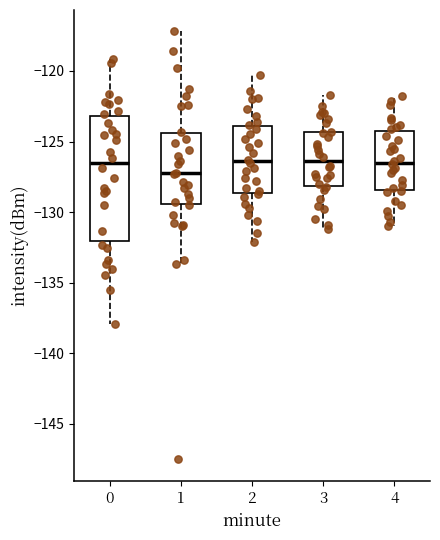

Reading left to right, read every box against the y-axis: the position of its median line, the range the box covers, and the ends of its whiskers. The values are not printed on the chart, so give them approximately, as read against the axis.

0: median -126.5, box -132.0 to -123.0, whiskers -138.0 to -119.0
1: median -127.0, box -129.5 to -124.5, whiskers -133.5 to -117.0
2: median -126.5, box -128.5 to -124.0, whiskers -132.0 to -120.5
3: median -126.5, box -128.0 to -124.5, whiskers -131.0 to -121.5
4: median -126.5, box -128.5 to -124.0, whiskers -131.0 to -122.0